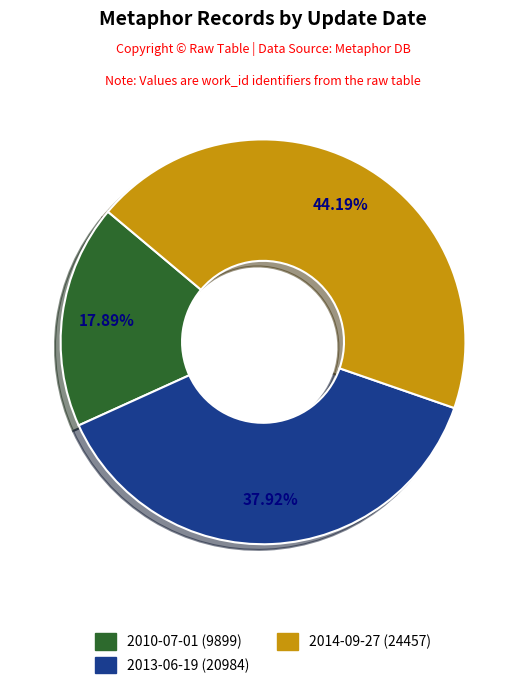

Which slice is the largest?

2014-09-27